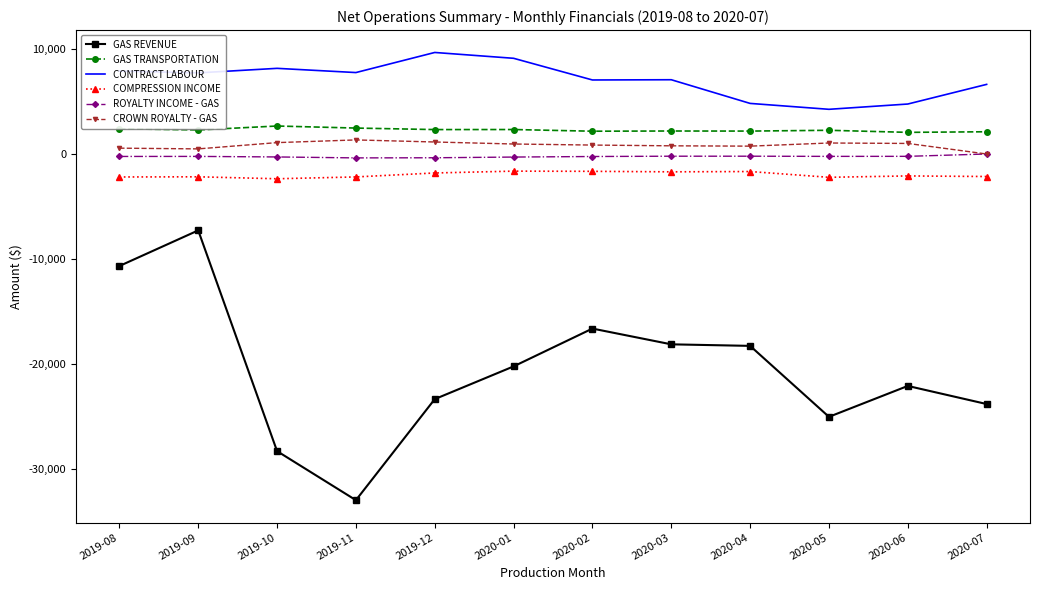

The value of COMPRESSION INCOME at 2020-04 is -1671.1. True or false?

True